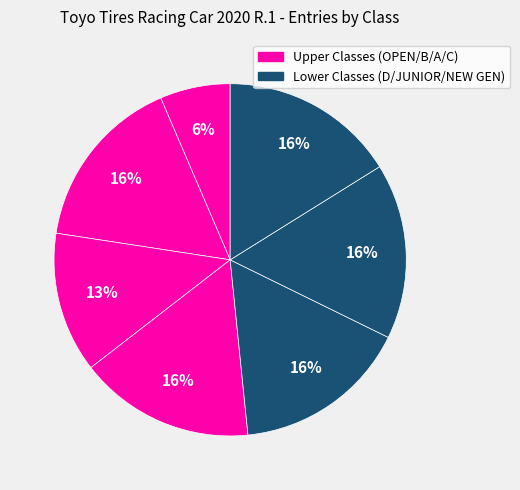

Is there a majority slice in this chart?

No